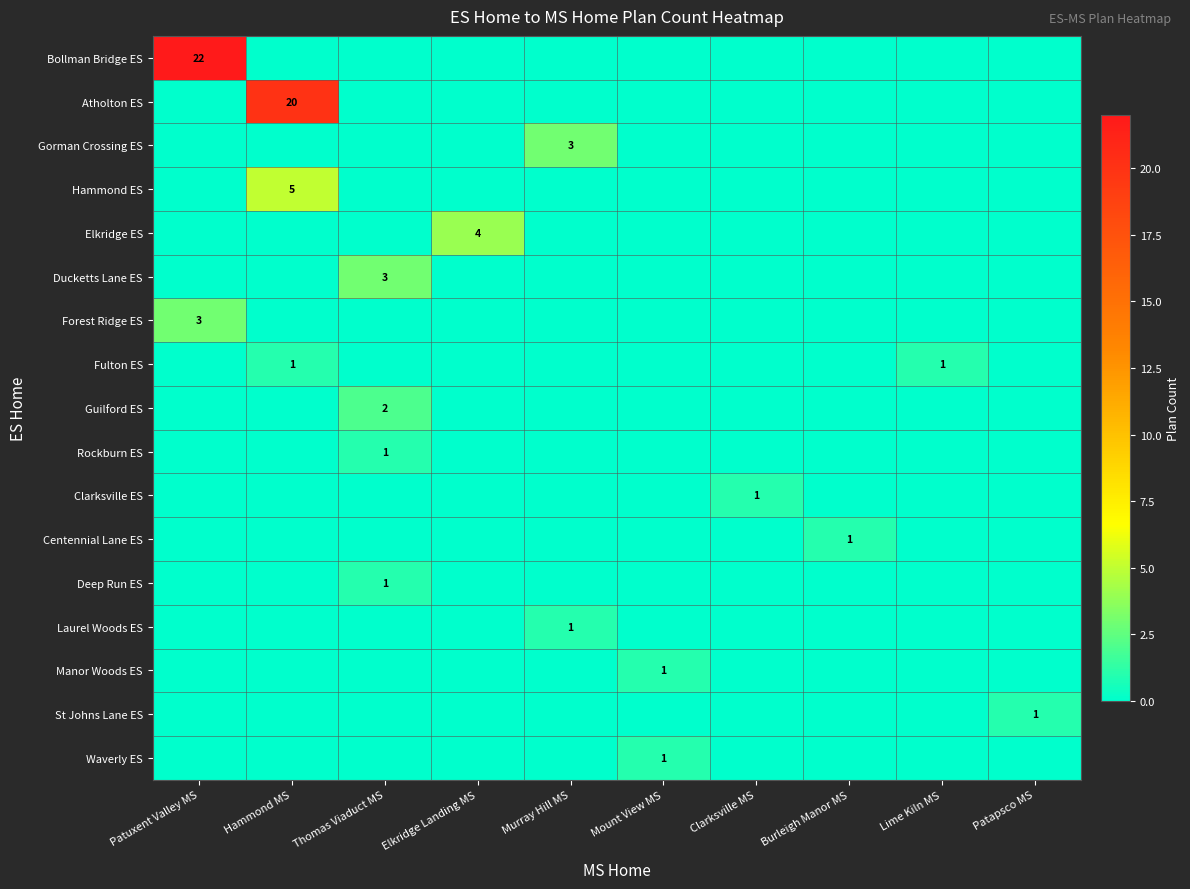

The Fulton ES series shows -1 at Burleigh Manor MS. True or false?

False